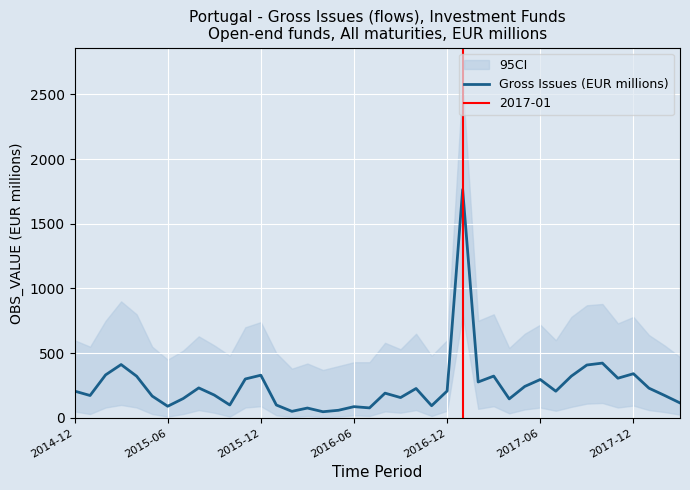

What is the difference between the maximum and minimum values?

1717.1